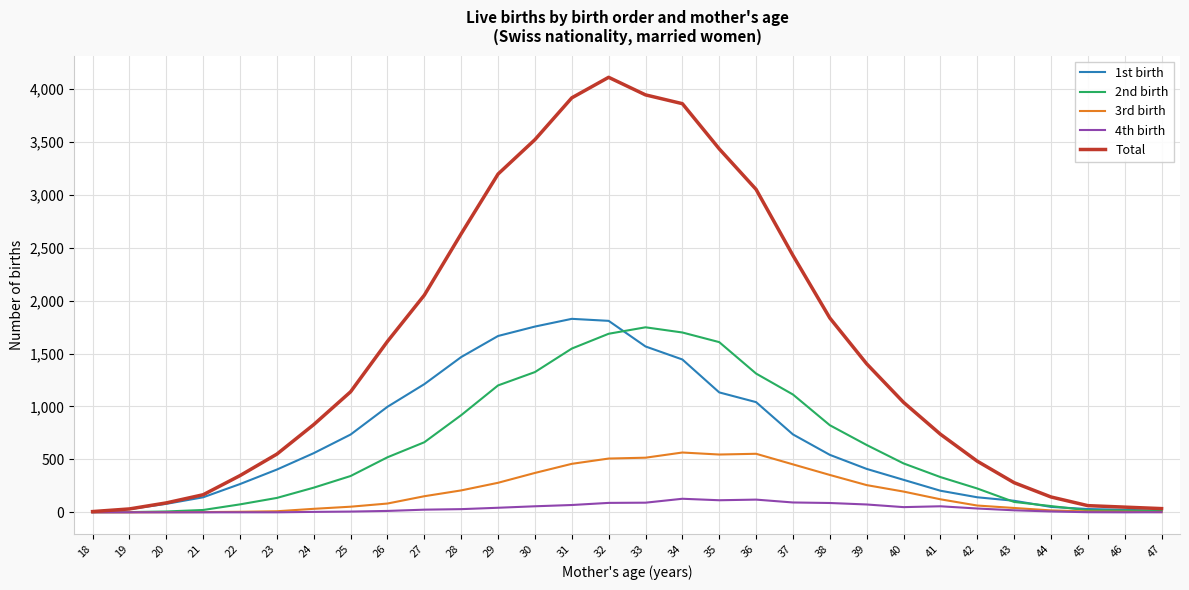

Rank the series by their maximum value, from highest to lowest.

Total, 1st birth, 2nd birth, 3rd birth, 4th birth